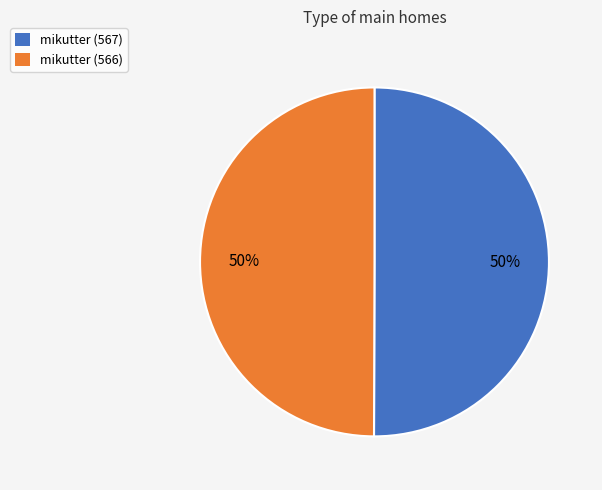

True or false: mikutter (567) accounts for 59% of the total.

False